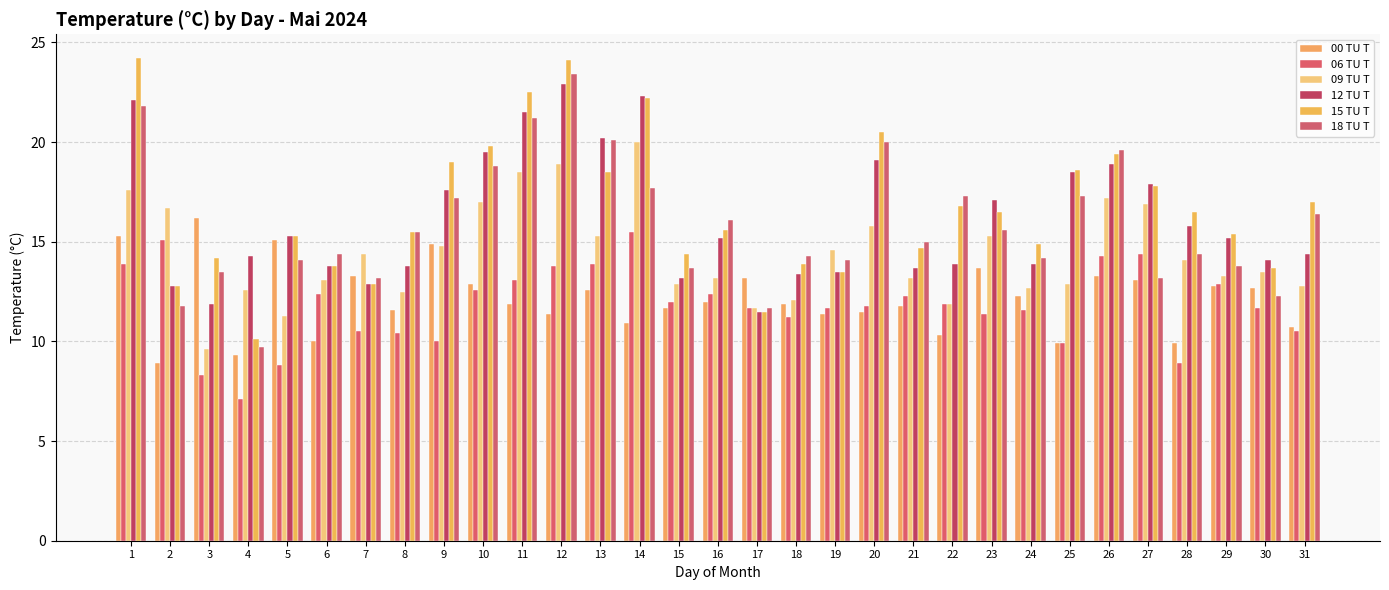

What is the spread (max minus min) of values at 28?

7.6